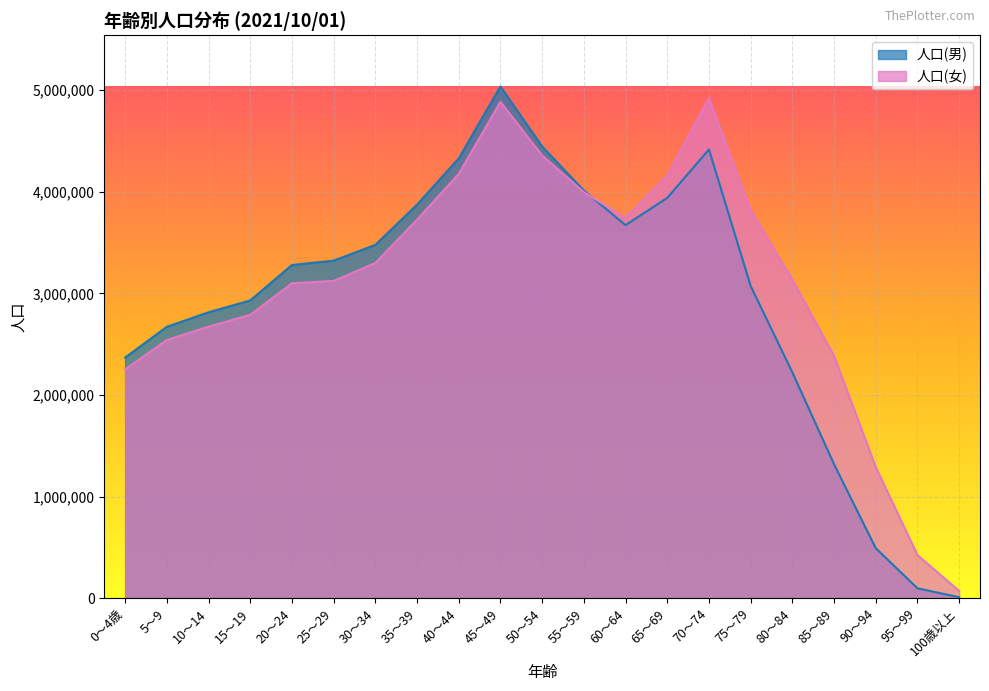

At 65～69, list the series in order from smallest to largest.

人口(男), 人口(女)